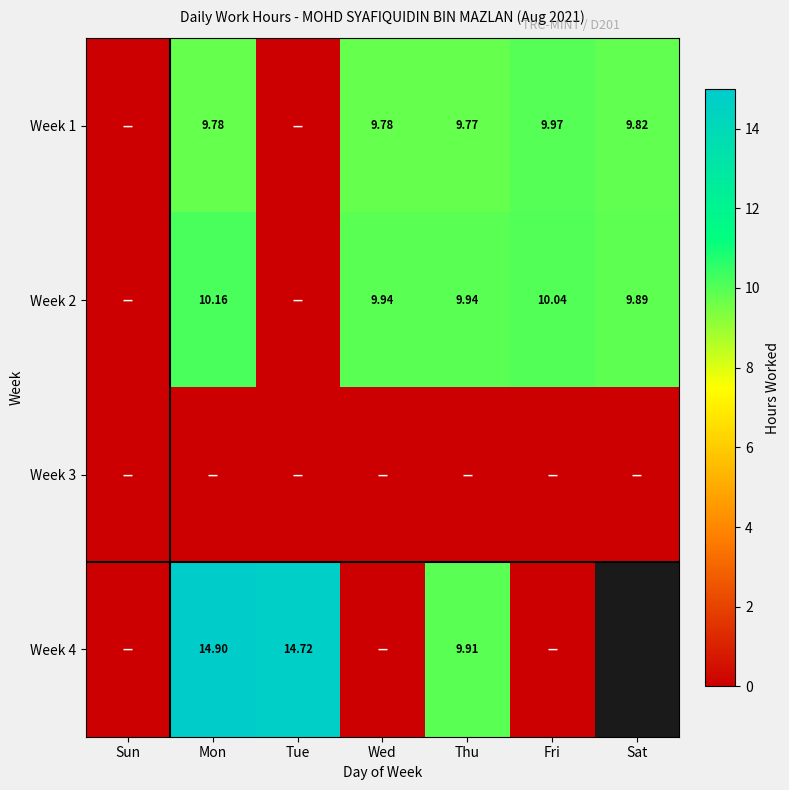

At which category is the sum across all series the highest?

Mon